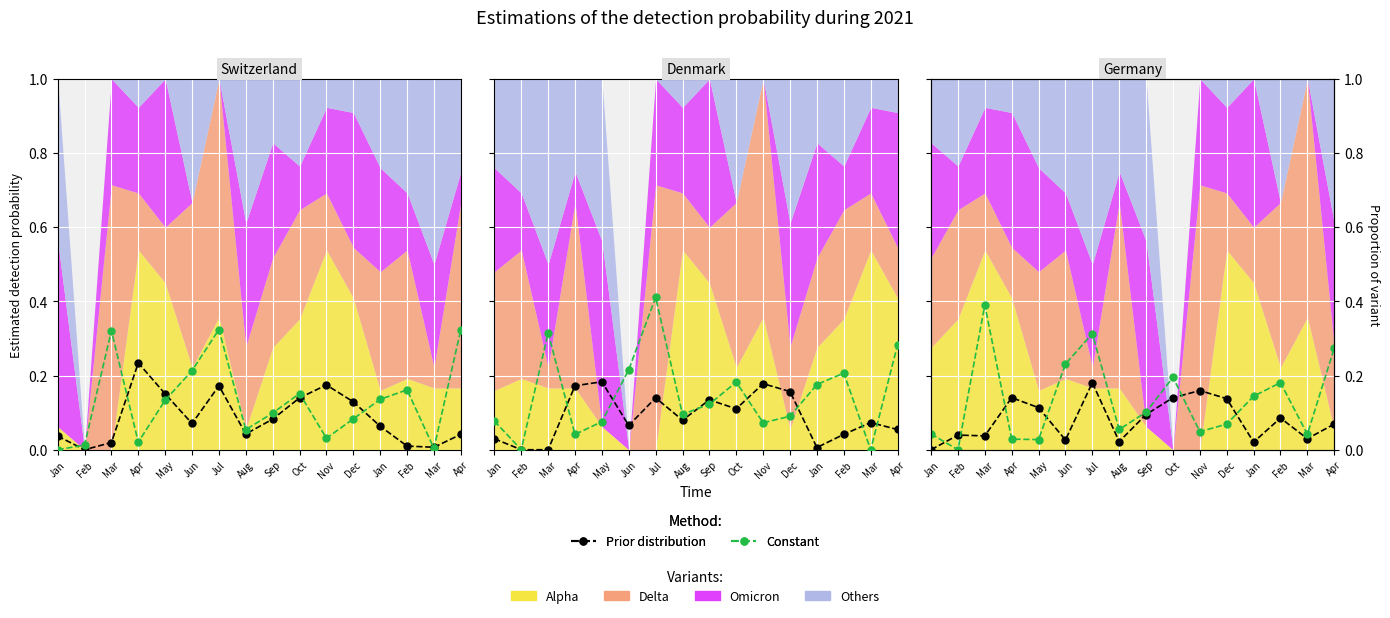

The value of Prior distribution at Jan is 0.0. True or false?

True